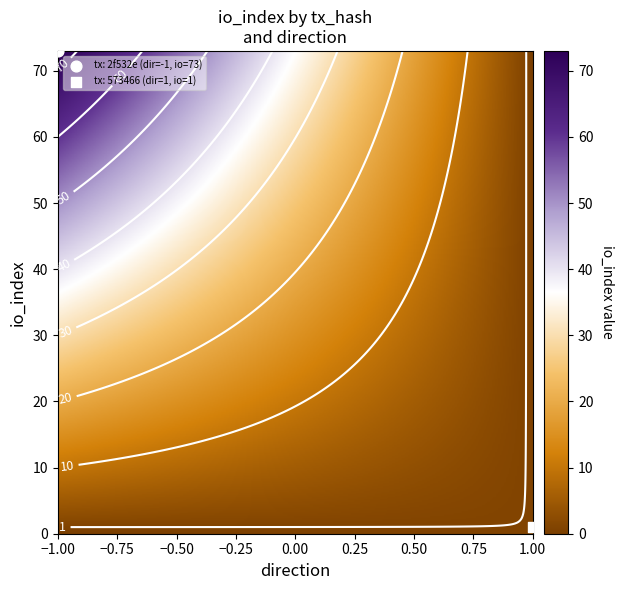

How many categories are shown in the chart?

2